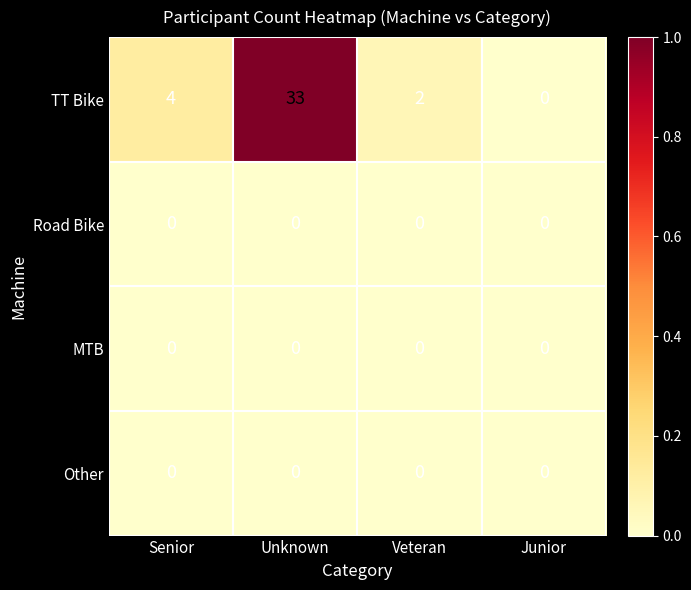

Count the number of categories in the chart.

4